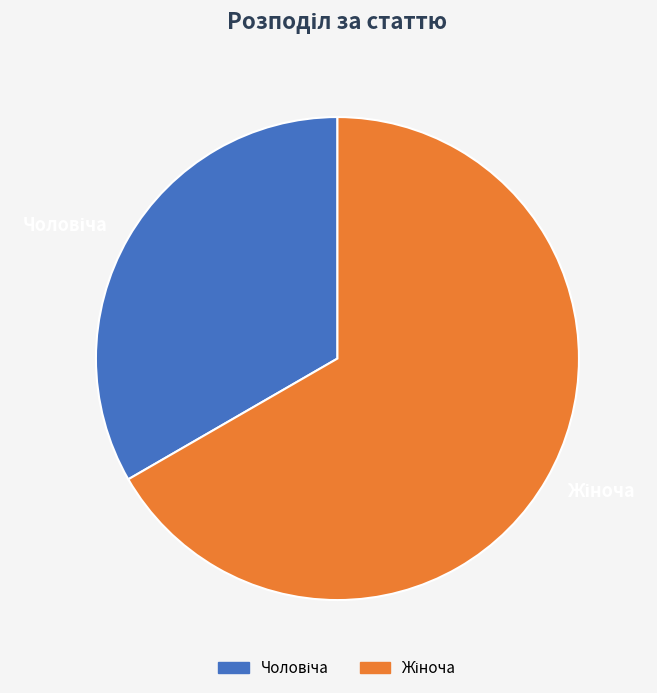

Is there a majority slice in this chart?

Yes